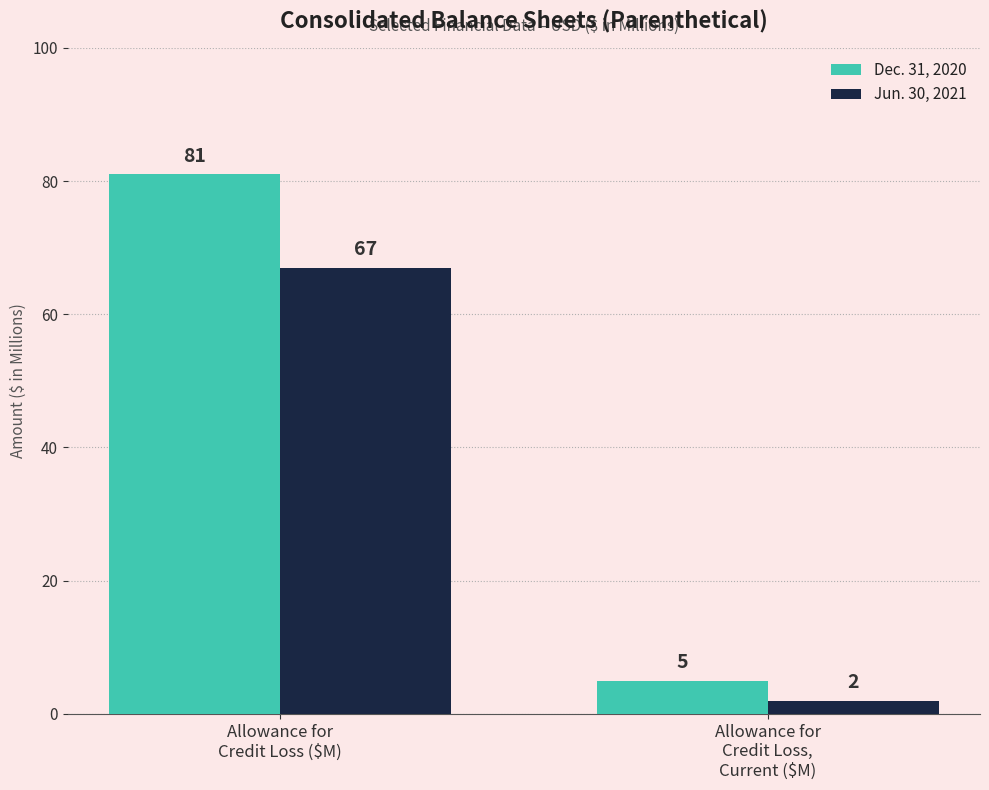

Count the number of data series in this chart.

2